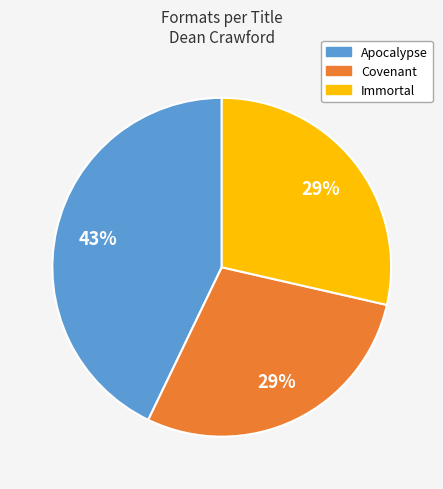

What is the largest slice in the pie chart?

Apocalypse